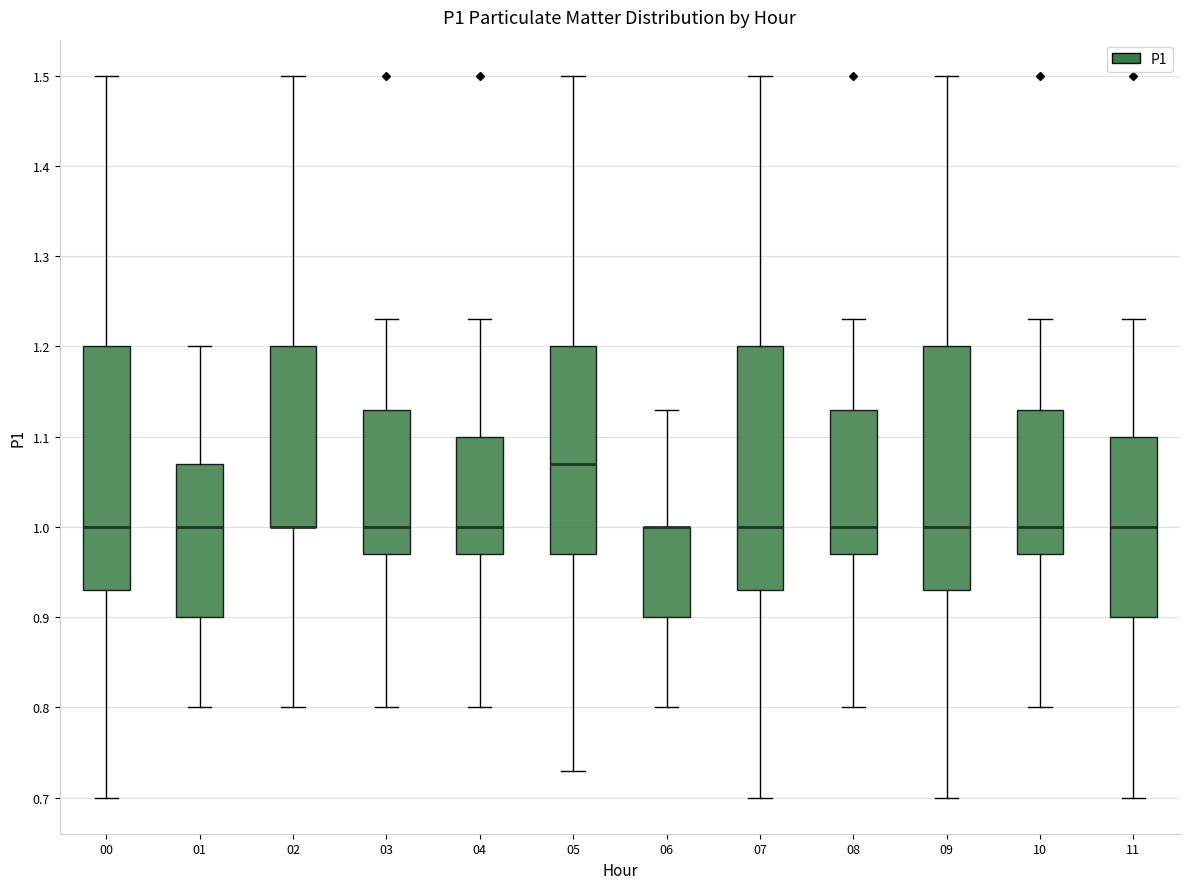

Reading left to right, transcribe this box plot: for each box, give where its median line is, the range the box spans, and where its two whiskers end, as read against the y-axis. The values are not printed on the chart, so give them approximately, as read against the axis.

00: median 1.00, box 0.93 to 1.20, whiskers 0.70 to 1.50
01: median 1.00, box 0.90 to 1.07, whiskers 0.80 to 1.20
02: median 1.00 (drawn on the box's lower edge), box 1.00 to 1.20, whiskers 0.80 to 1.50
03: median 1.00, box 0.97 to 1.13, whiskers 0.80 to 1.23
04: median 1.00, box 0.97 to 1.10, whiskers 0.80 to 1.23
05: median 1.07, box 0.97 to 1.20, whiskers 0.73 to 1.50
06: median 1.00 (drawn on the box's upper edge), box 0.90 to 1.00, whiskers 0.80 to 1.13
07: median 1.00, box 0.93 to 1.20, whiskers 0.70 to 1.50
08: median 1.00, box 0.97 to 1.13, whiskers 0.80 to 1.23
09: median 1.00, box 0.93 to 1.20, whiskers 0.70 to 1.50
10: median 1.00, box 0.97 to 1.13, whiskers 0.80 to 1.23
11: median 1.00, box 0.90 to 1.10, whiskers 0.70 to 1.23